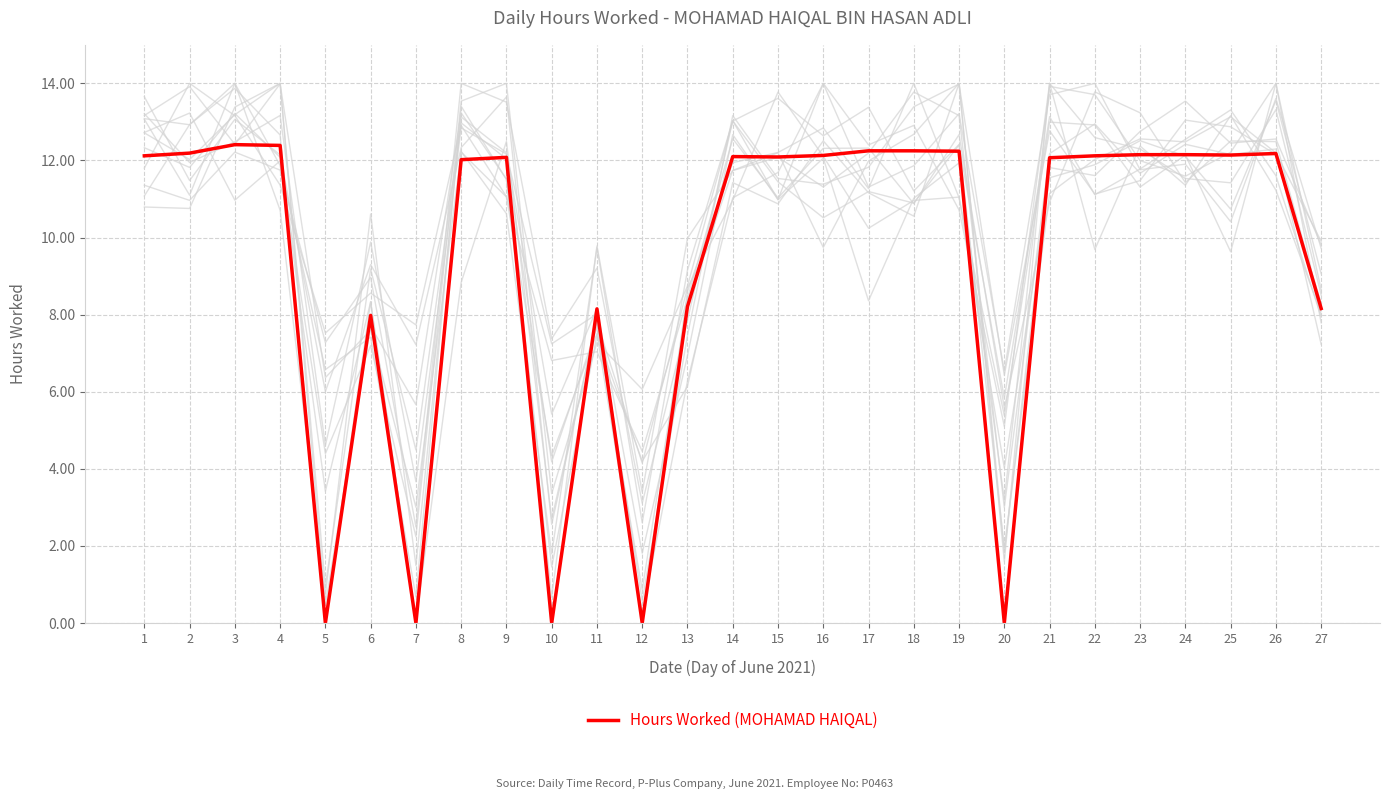

At which label does the data first exceed 12?

1